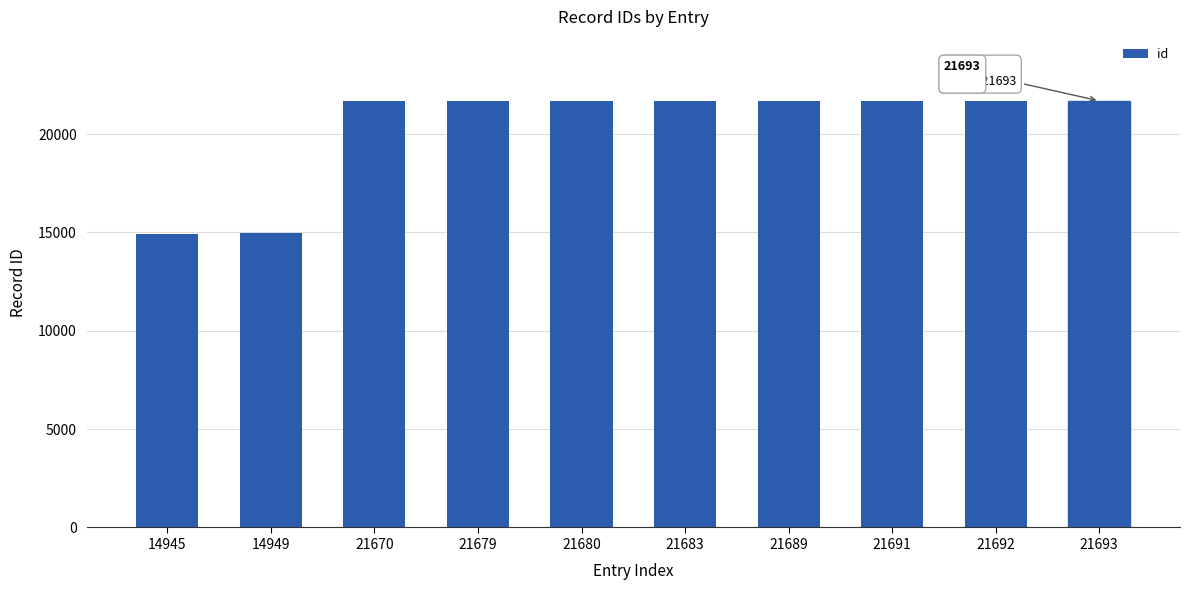

How many series are shown in this chart?

1